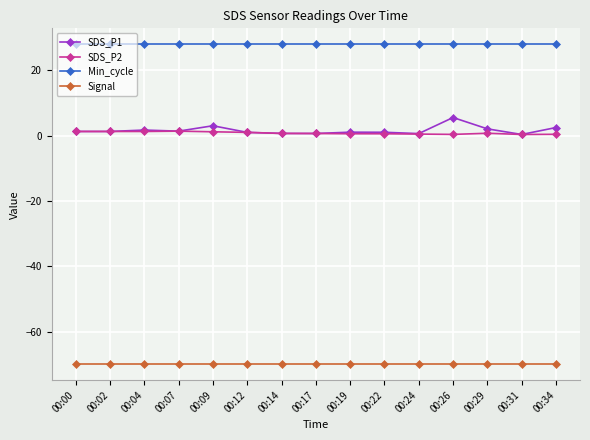

True or false: Signal and SDS_P2 cross at least once.

False